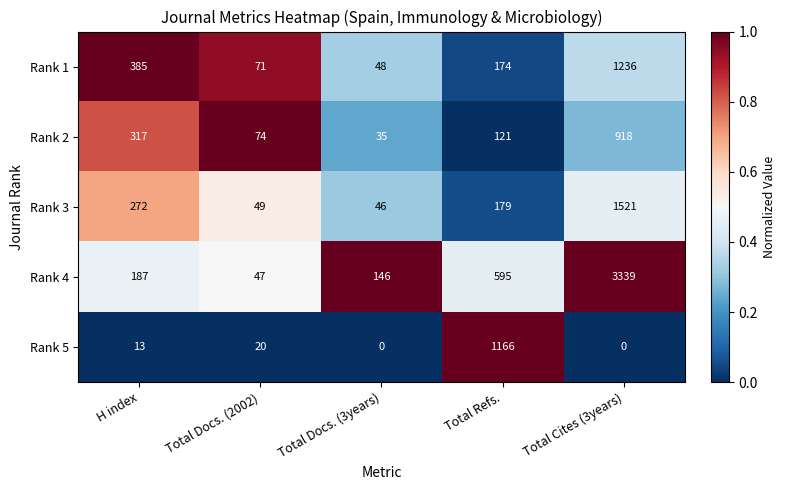

Which label corresponds to the largest value in the chart?

Total Cites (3years)